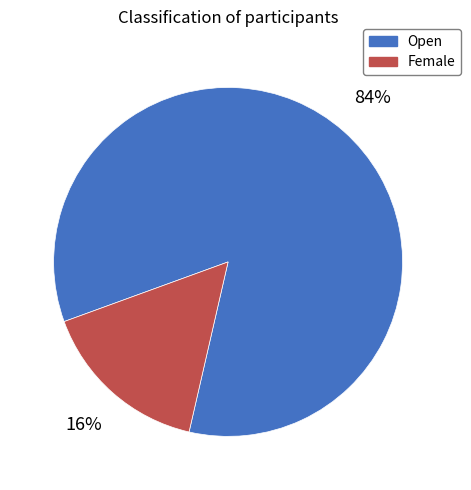

Which slice is the smallest?

Female